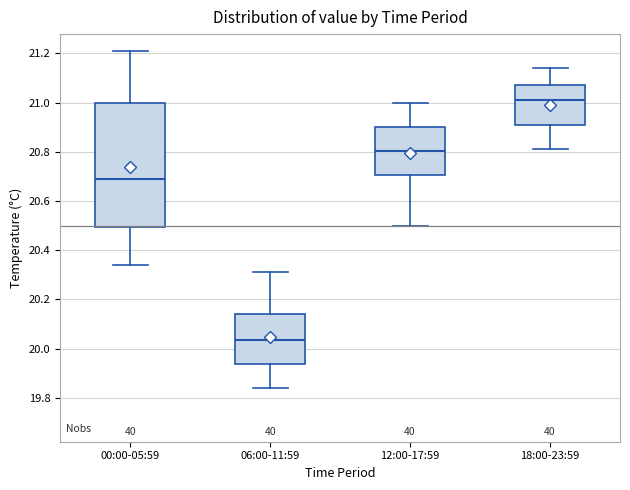

Reading left to right, transcribe this box plot: for each box, give where its median line is, the range the box spans, and where its two whiskers end, as read against the y-axis. The values are not printed on the chart, so give them approximately, as read against the axis.

00:00-05:59: median 20.70, box 20.50 to 21.00, whiskers 20.34 to 21.22
06:00-11:59: median 20.04, box 19.94 to 20.14, whiskers 19.84 to 20.32
12:00-17:59: median 20.80, box 20.70 to 20.90, whiskers 20.50 to 21.00
18:00-23:59: median 21.02, box 20.90 to 21.08, whiskers 20.82 to 21.14